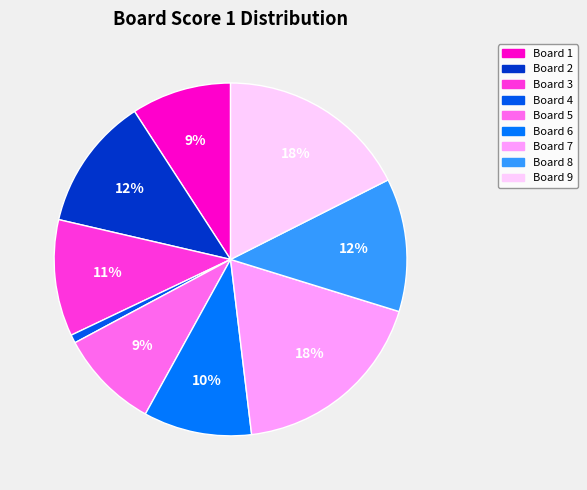

To the nearest percent, what is the combined percentage of Board 3 and Board 4?

11%